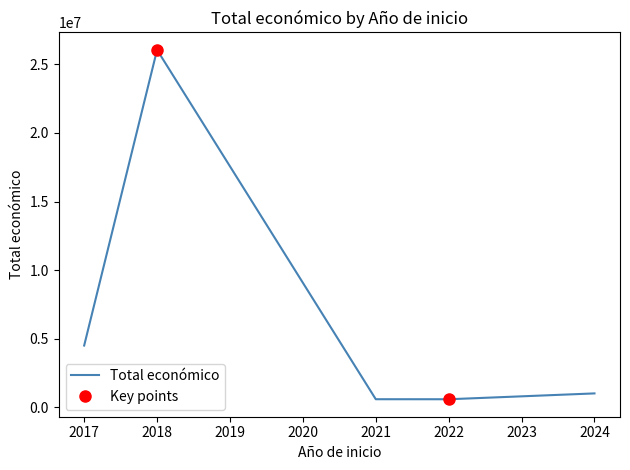

Is this an area chart (filled region under the line)?

No